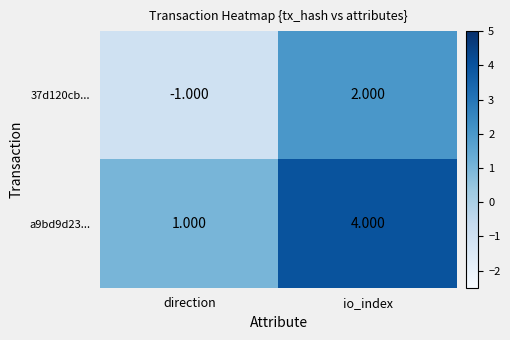

What is the minimum value shown in the chart?

-1